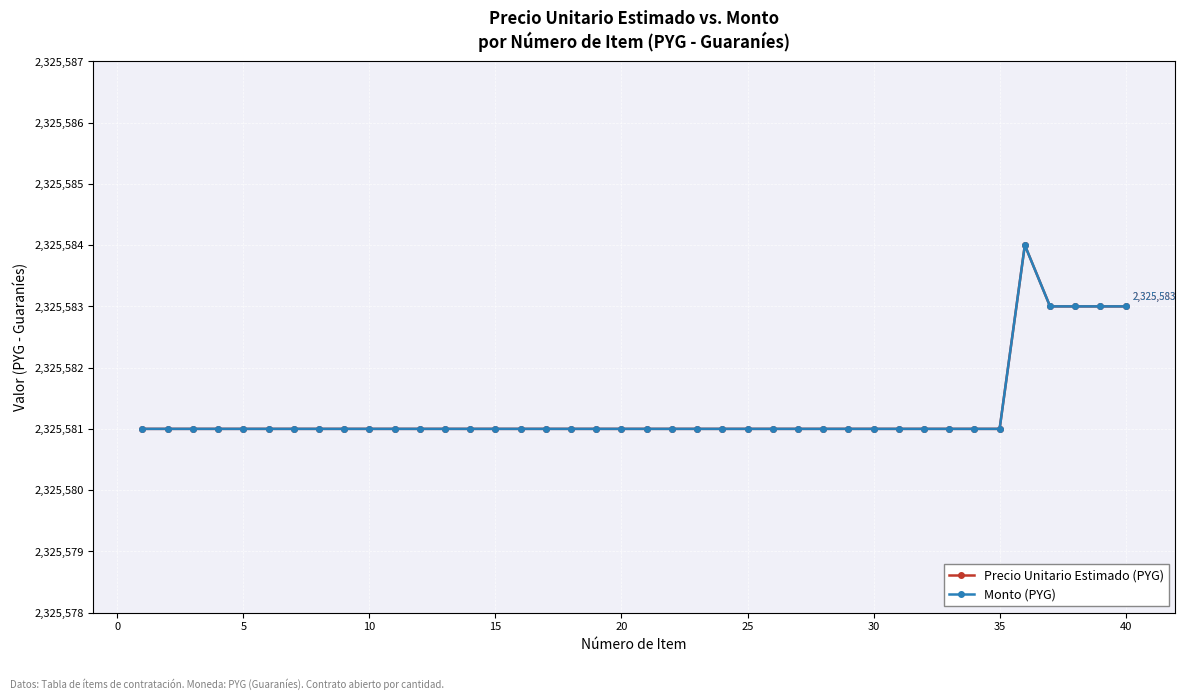

Which series has the largest total across all categories?

Precio Unitario Estimado (PYG)